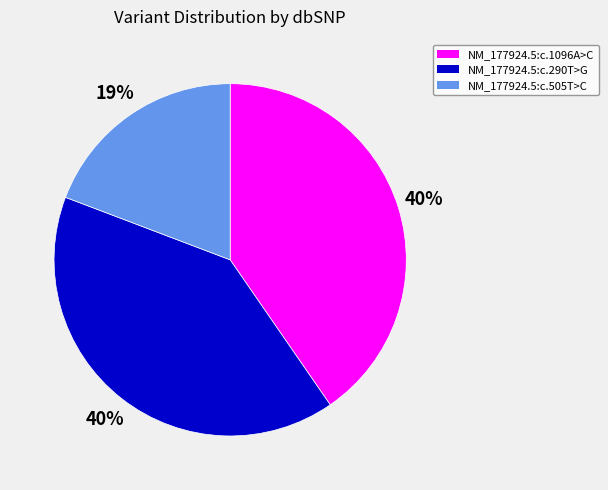

To the nearest percent, what is the difference between the NM_177924.5:c.505T>C and NM_177924.5:c.1096A>C slice percentages?

21%